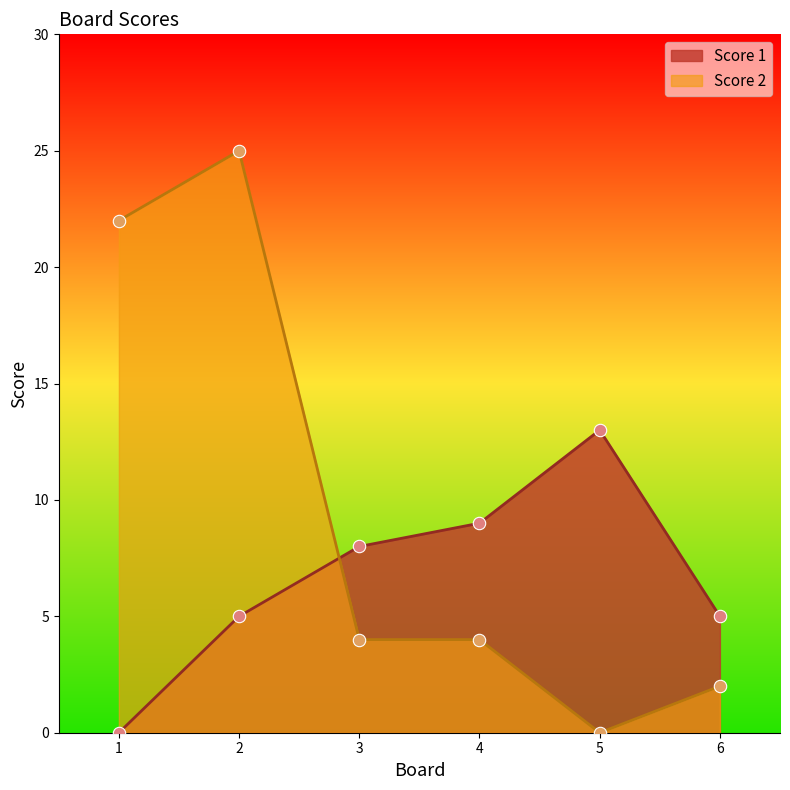

Is the value of Score 2 at 6 greater than the value of Score 1 at 3?

No